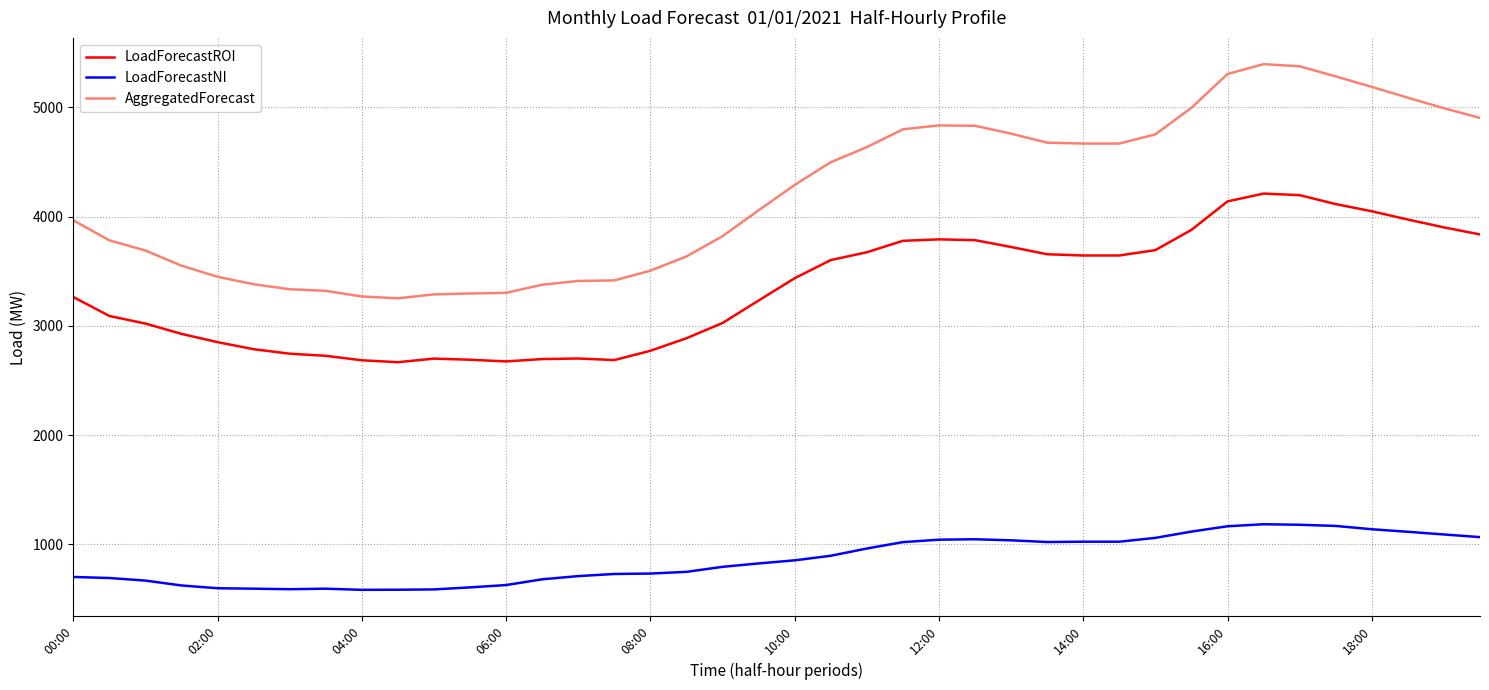

True or false: AggregatedForecast and LoadForecastNI cross at least once.

False